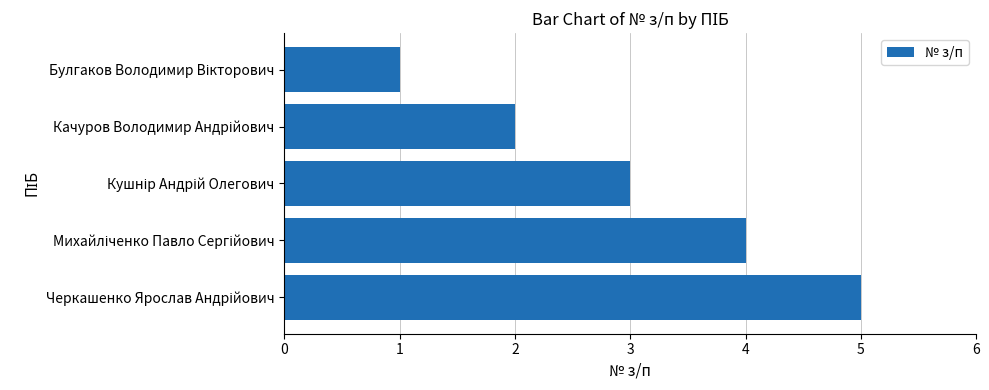

What is the difference between the maximum and minimum values?

4